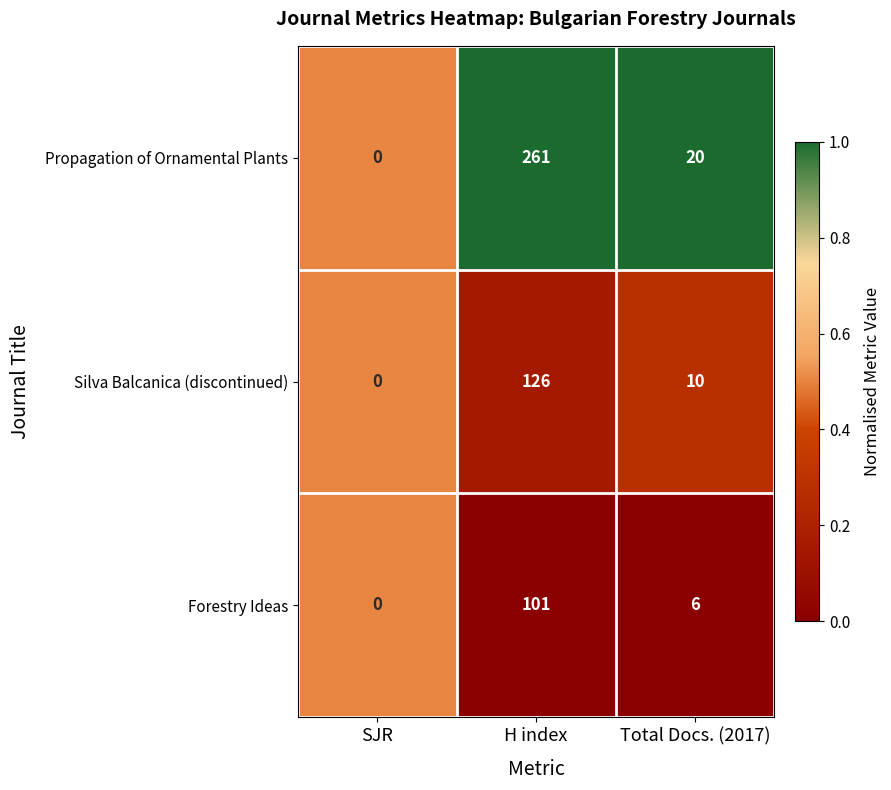

Reading right to left, extract all data points from this chart.

Propagation of Ornamental Plants: Total Docs. (2017)=20	H index=261	SJR=0
Silva Balcanica (discontinued): Total Docs. (2017)=10	H index=126	SJR=0
Forestry Ideas: Total Docs. (2017)=6	H index=101	SJR=0